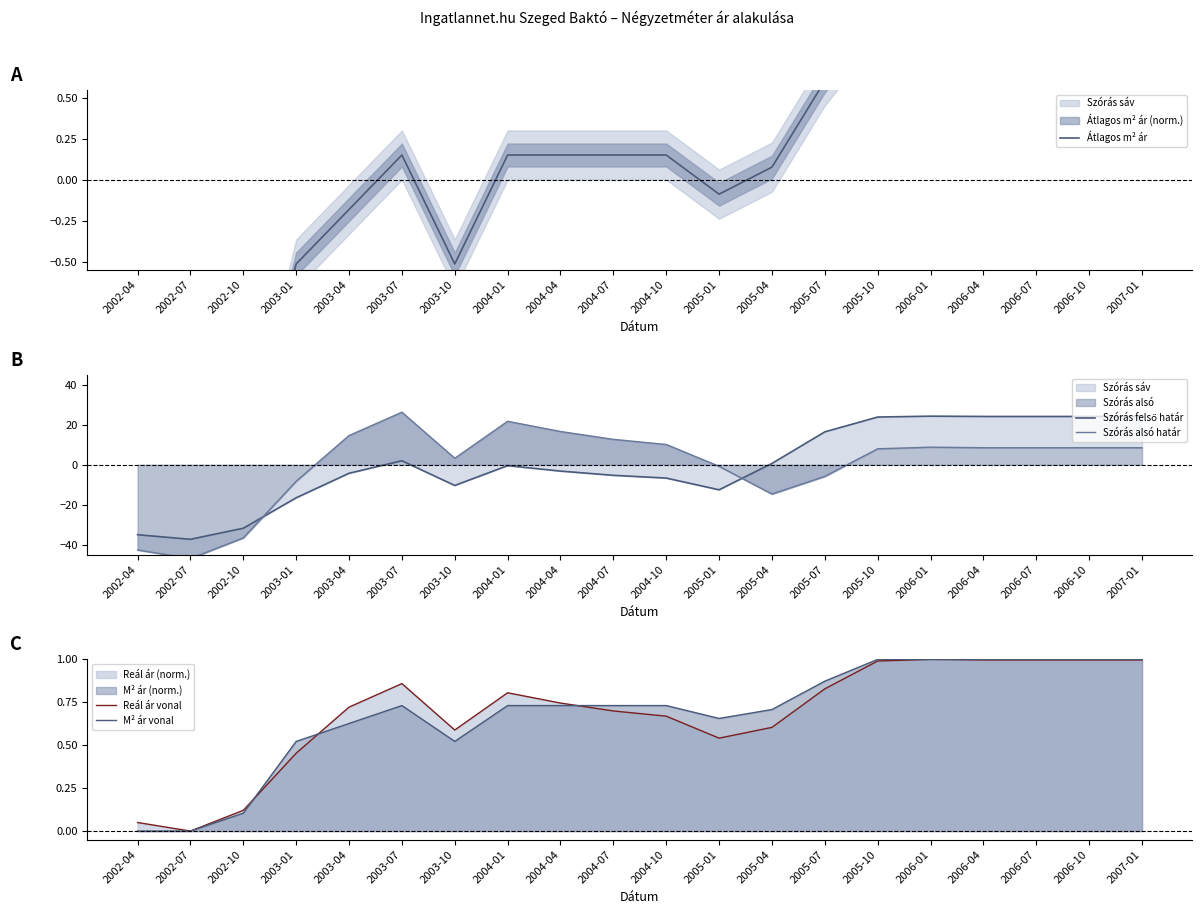

What is the difference between the M² ár vonal values at 2004-04 and 2003-04?

0.1